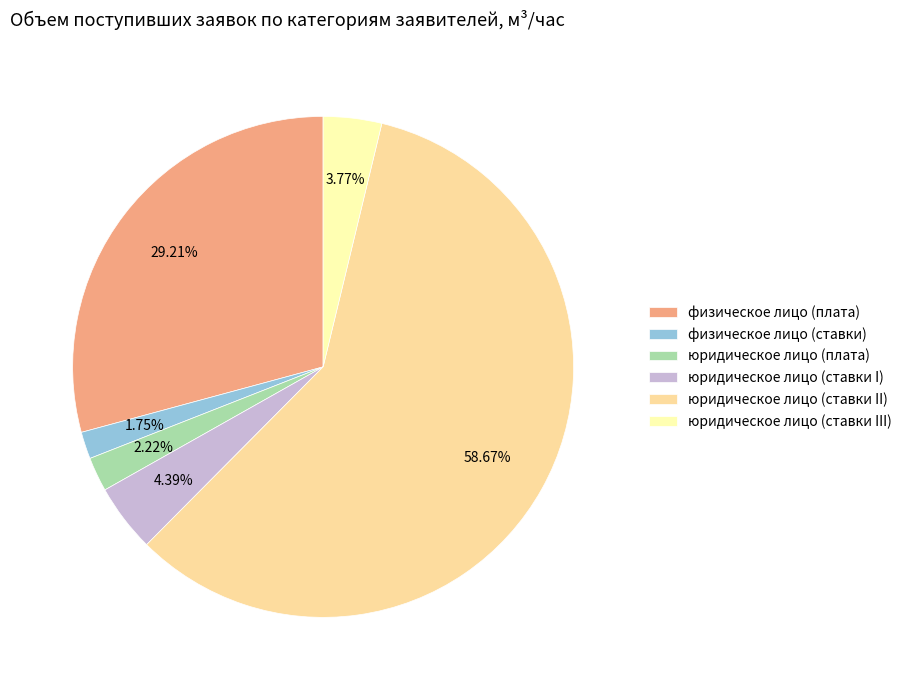

Combined, what portion of the pie is физическое лицо (плата) and физическое лицо (ставки)?

31.0%